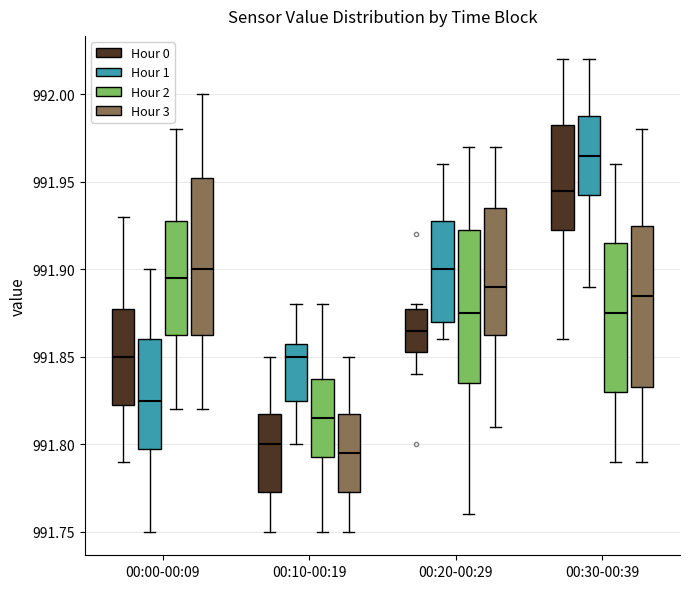

Reading left to right, transcribe this box plot: for each box, give where its median line is, the range the box spans, and where its two whiskers end, as read against the y-axis. The values are not printed on the chart, so give them approximately, as read against the axis.

00:00-00:09 (Hour 0): median 991.850, box 991.825 to 991.880, whiskers 991.790 to 991.930
00:00-00:09 (Hour 1): median 991.825, box 991.800 to 991.860, whiskers 991.750 to 991.900
00:00-00:09 (Hour 2): median 991.895, box 991.865 to 991.930, whiskers 991.820 to 991.980
00:00-00:09 (Hour 3): median 991.900, box 991.865 to 991.955, whiskers 991.820 to 992.000
00:10-00:19 (Hour 0): median 991.800, box 991.775 to 991.820, whiskers 991.750 to 991.850
00:10-00:19 (Hour 1): median 991.850, box 991.825 to 991.860, whiskers 991.800 to 991.880
00:10-00:19 (Hour 2): median 991.815, box 991.795 to 991.840, whiskers 991.750 to 991.880
00:10-00:19 (Hour 3): median 991.795, box 991.775 to 991.820, whiskers 991.750 to 991.850
00:20-00:29 (Hour 0): median 991.865, box 991.855 to 991.880, whiskers 991.840 to 991.880 (just above the box's upper edge)
00:20-00:29 (Hour 1): median 991.900, box 991.870 to 991.930, whiskers 991.860 to 991.960
00:20-00:29 (Hour 2): median 991.875, box 991.835 to 991.925, whiskers 991.760 to 991.970
00:20-00:29 (Hour 3): median 991.890, box 991.865 to 991.935, whiskers 991.810 to 991.970
00:30-00:39 (Hour 0): median 991.945, box 991.925 to 991.985, whiskers 991.860 to 992.020
00:30-00:39 (Hour 1): median 991.965, box 991.945 to 991.990, whiskers 991.890 to 992.020
00:30-00:39 (Hour 2): median 991.875, box 991.830 to 991.915, whiskers 991.790 to 991.960
00:30-00:39 (Hour 3): median 991.885, box 991.835 to 991.925, whiskers 991.790 to 991.980